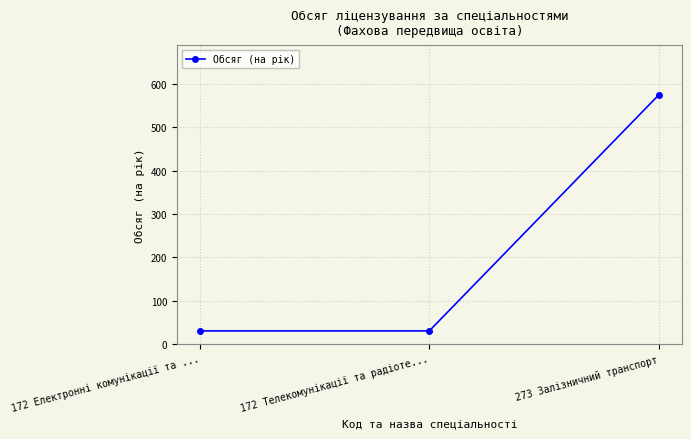

What is the smallest value displayed?

30